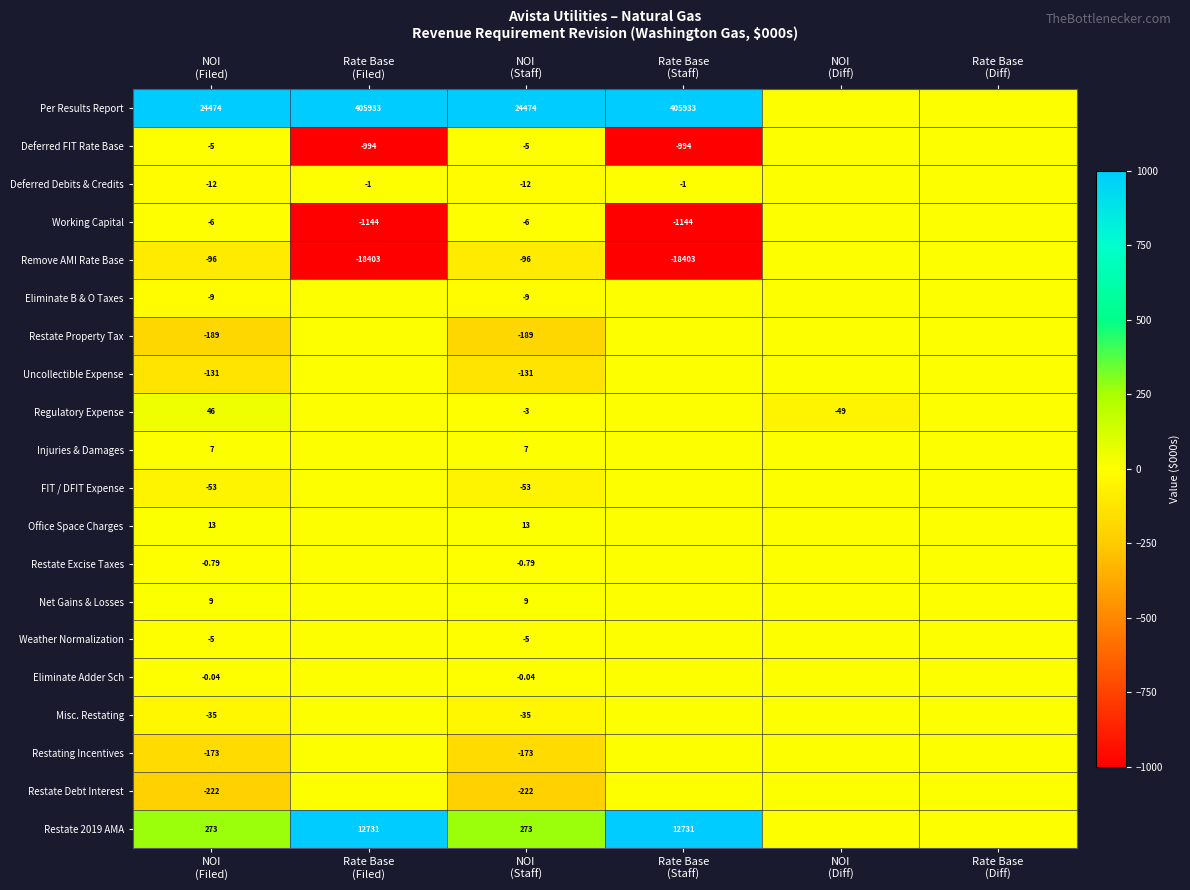

Which category has the lowest value in the Eliminate B & O Taxes series?

NOI (Filed)